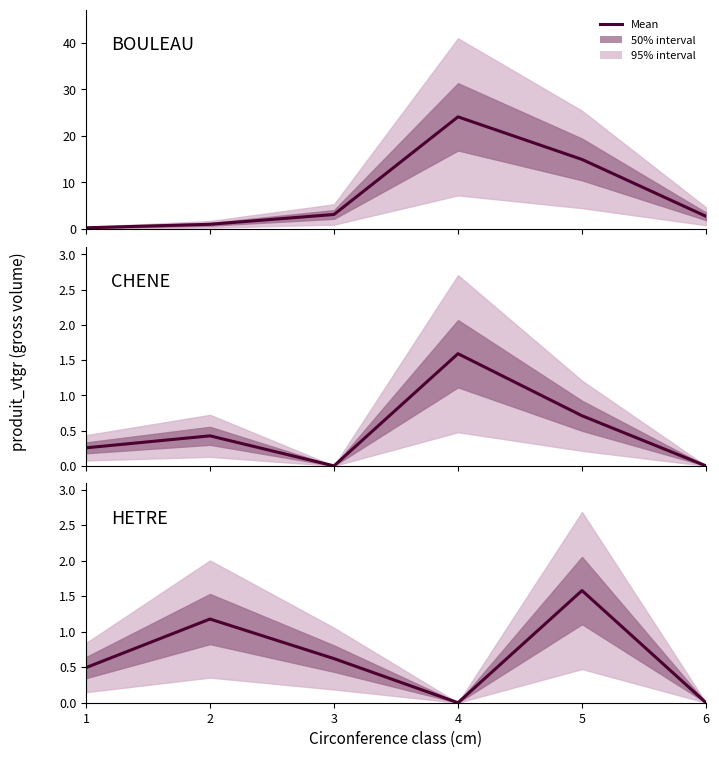

The value of BOULEAU at 5 is 14.9. True or false?

True